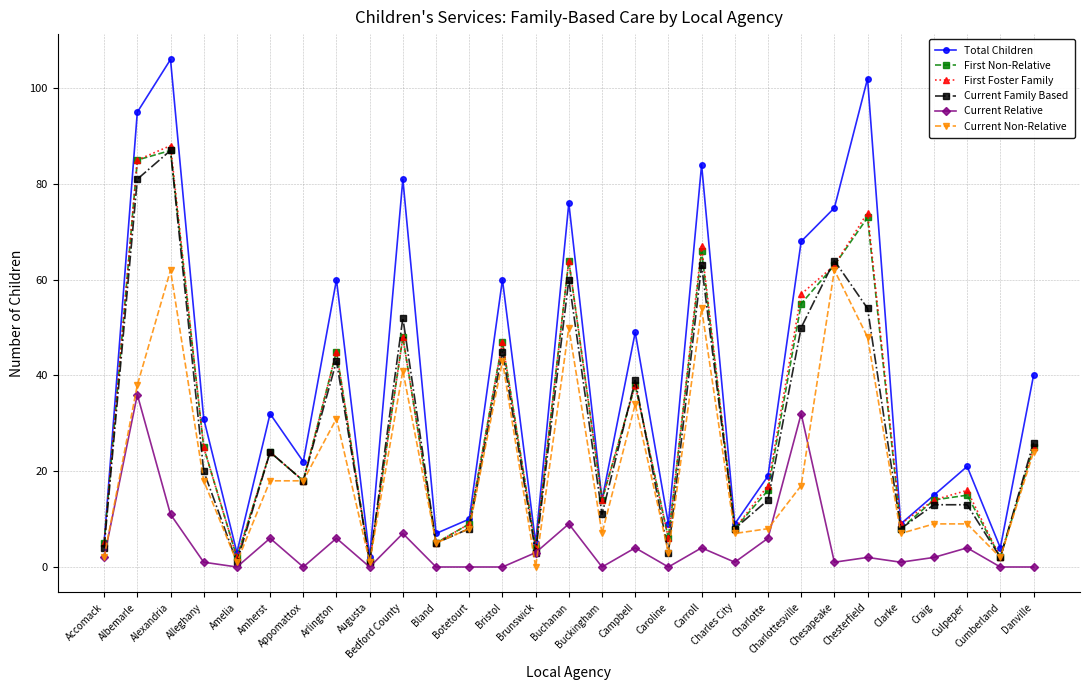

Does the chart display data point markers on the line(s)?

Yes